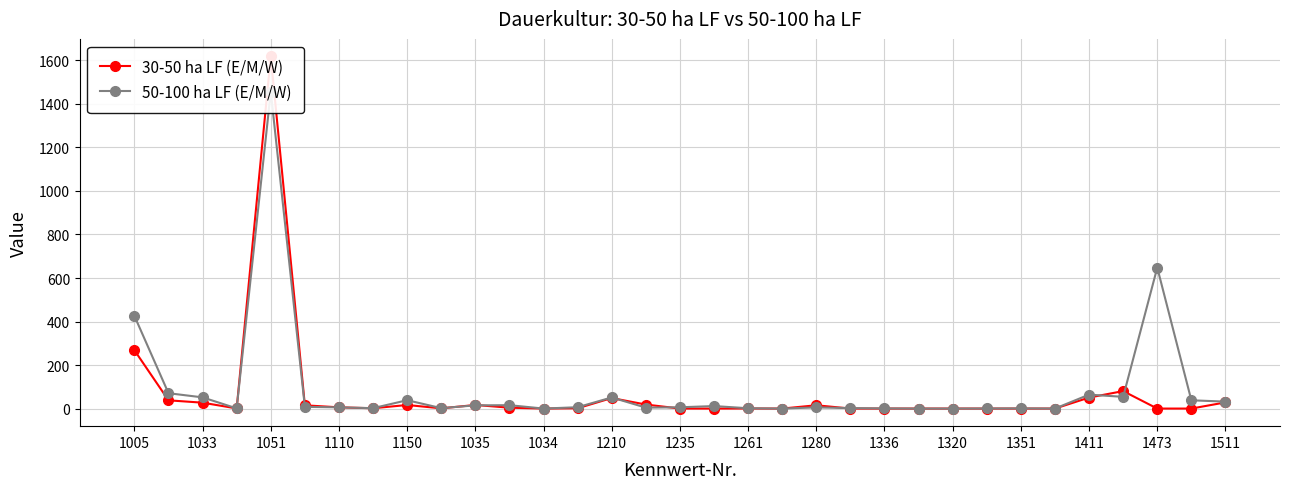

Reading left to right, transcribe all the data shown in this chart.

30-50 ha LF (E/M/W): 268.2	37.9	27.0	0.6	1618.0	14.9	5.7	1.4	16.4	1.0	16.5	3.9	0.0	1.4	48.3	18.5	0.0	0.0	0.4	0.0	15.2	0.0	0.0	0.0	0.0	0.0	0.0	0.0	50.5	80.3	0.0	0.0	28.4
50-100 ha LF (E/M/W): 426.2	70.6	51.4	0.8	1456.0	7.9	5.6	1.8	38.4	1.9	14.8	15.5	0.0	6.1	51.1	4.3	5.9	11.5	1.4	0.0	5.3	2.2	0.7	0.0	0.0	0.3	0.8	0.0	64.0	53.9	647.7	38.0	31.9